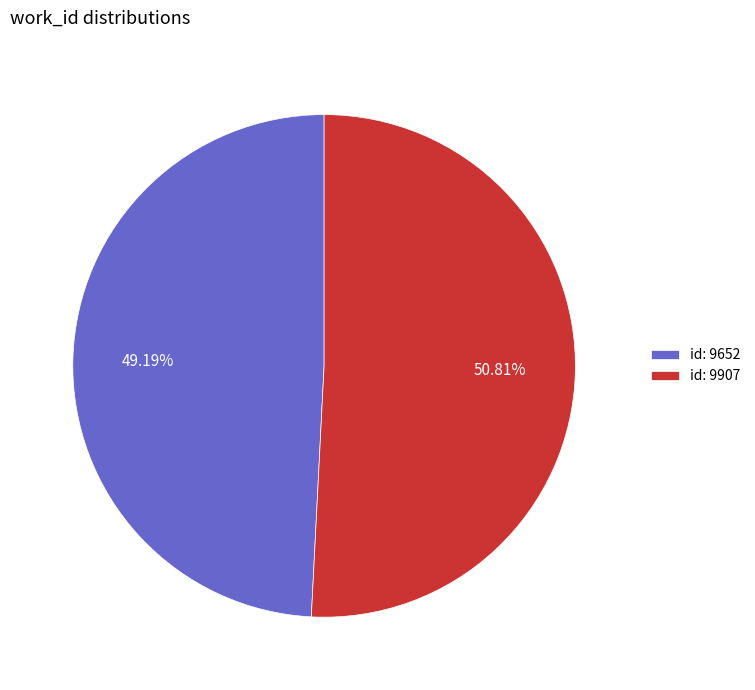

Which has a higher value, id: 9652 or id: 9907?

id: 9907